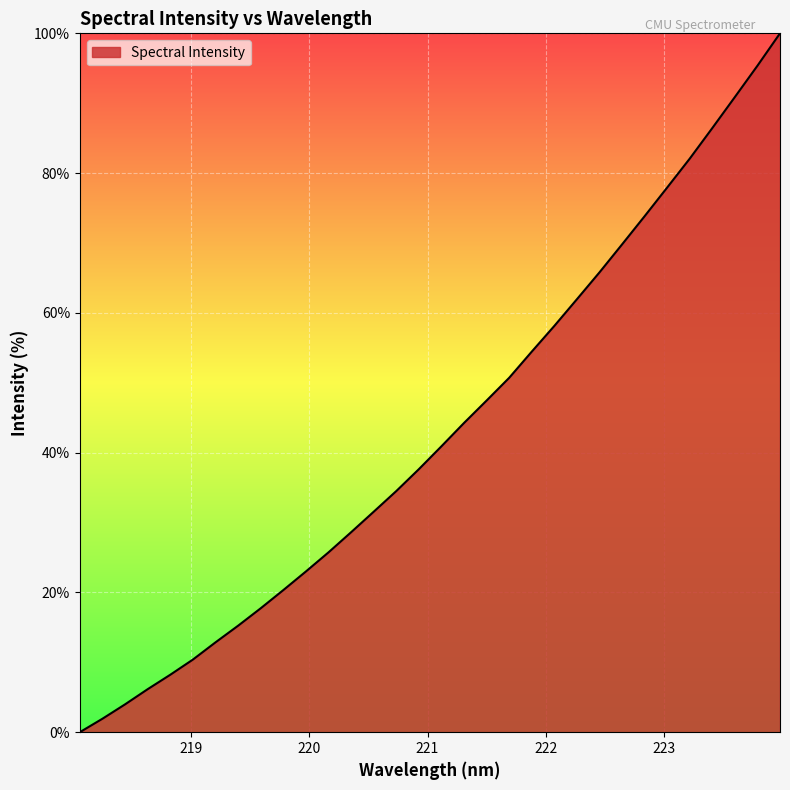

What is the difference between the maximum and minimum values?

100.0